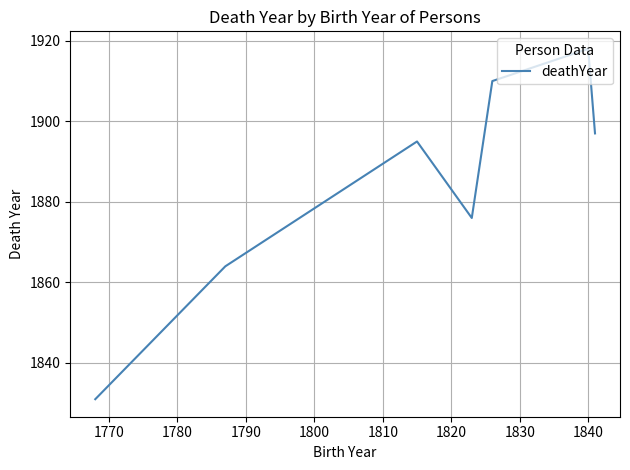

True or false: there are more than 1 points higher than both neighbors.

True